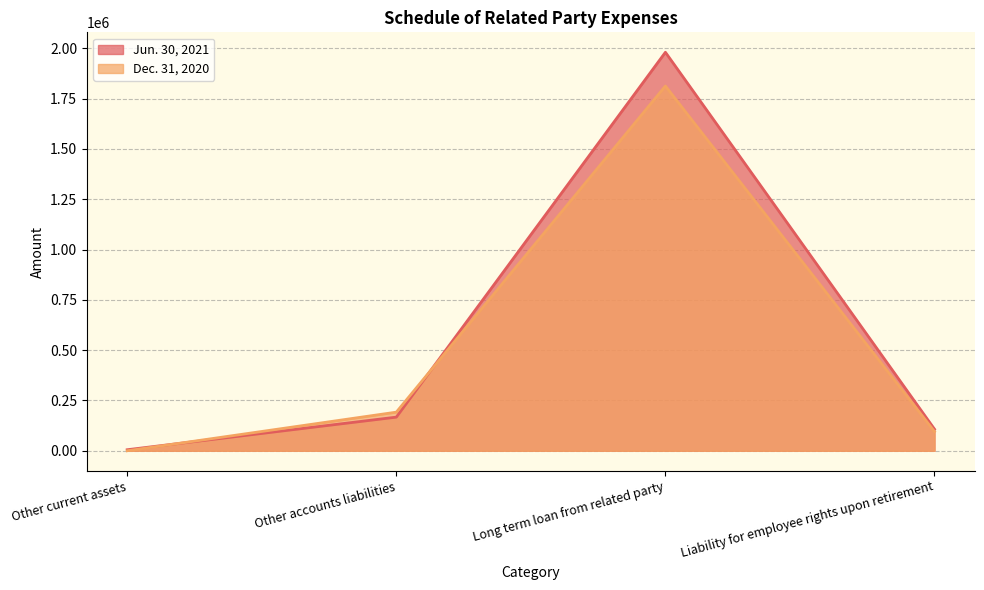

At which label does Jun. 30, 2021 first exceed 167232?

Long term loan from related party